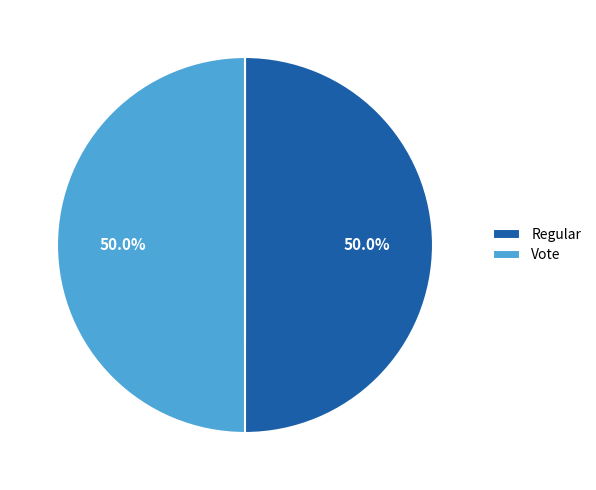

Approximately how many times larger is the value at Vote compared to Regular?

1.0